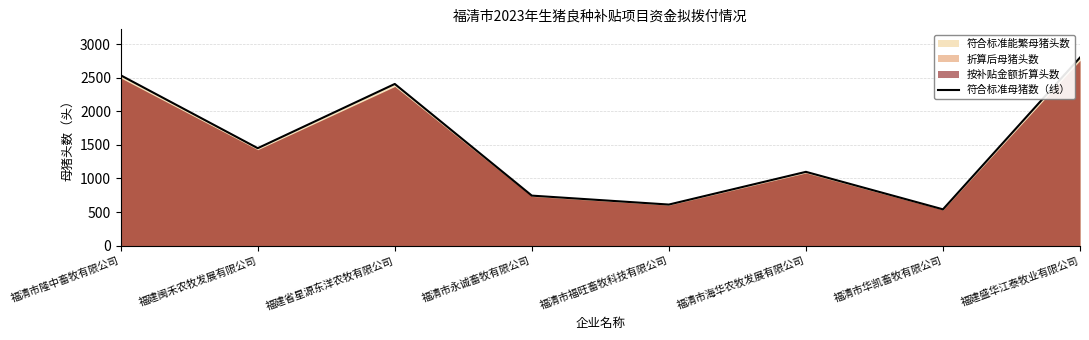

Where is the first local minimum?

福建闽禾农牧发展有限公司